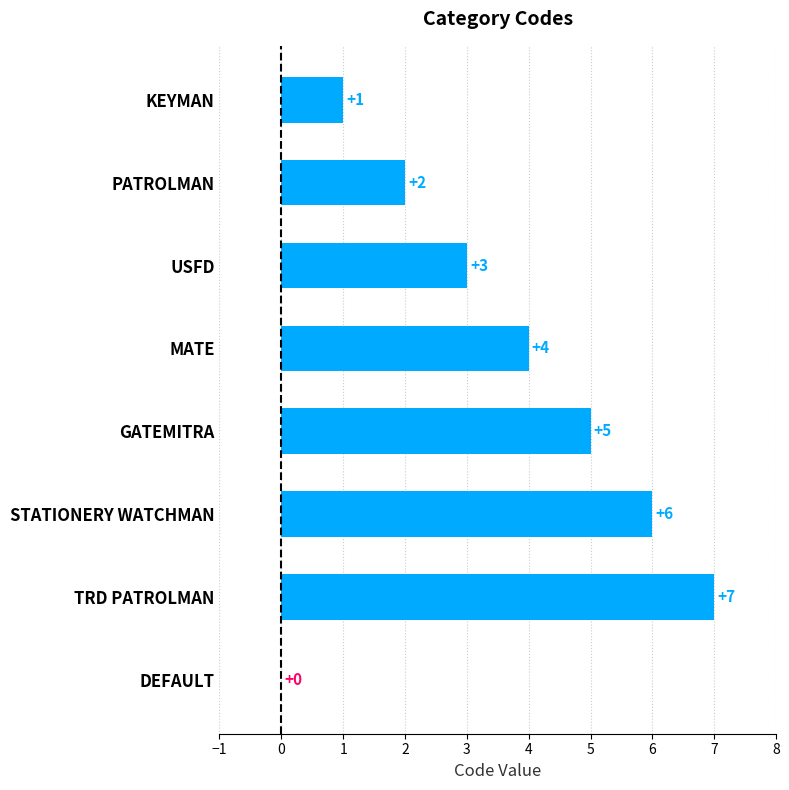

What is the sum of the values at STATIONERY WATCHMAN and KEYMAN?

7